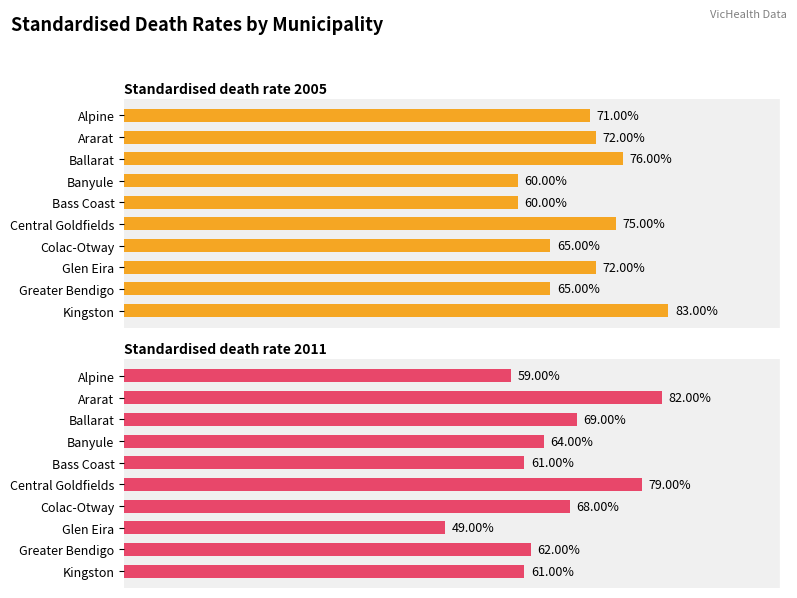

How many data points in Standardised death rate 2005 are above 72?

3